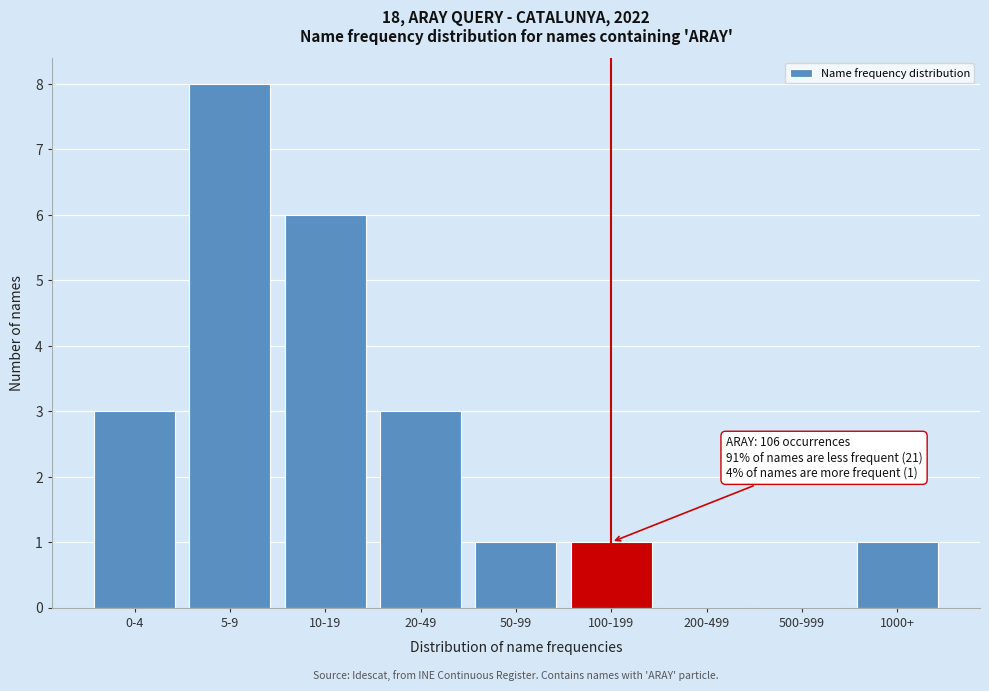

Reading right to left, extract all data points from this chart.

1000+=1	500-999=0	200-499=0	100-199=1	50-99=1	20-49=3	10-19=6	5-9=8	0-4=3